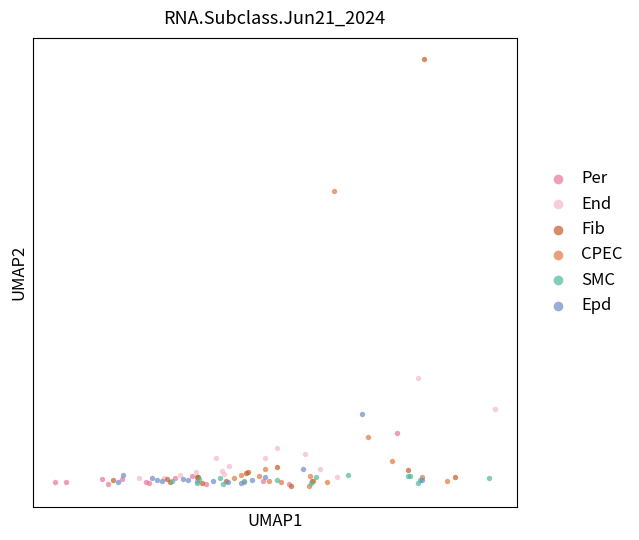

What are all the series names shown in the legend?

Per, End, Fib, CPEC, SMC, Epd